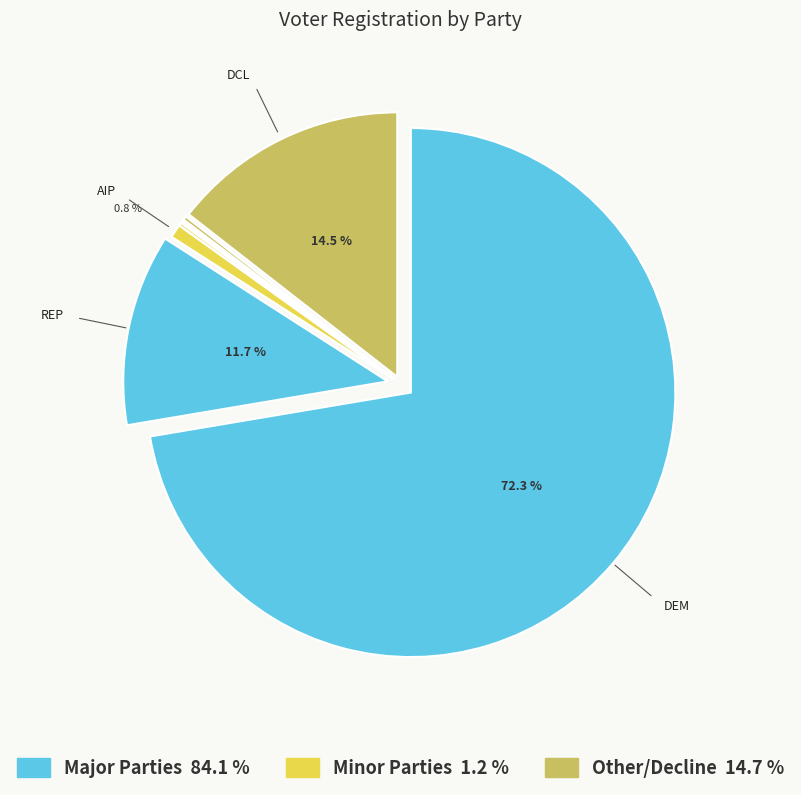

Count the number of slices in the pie.

10